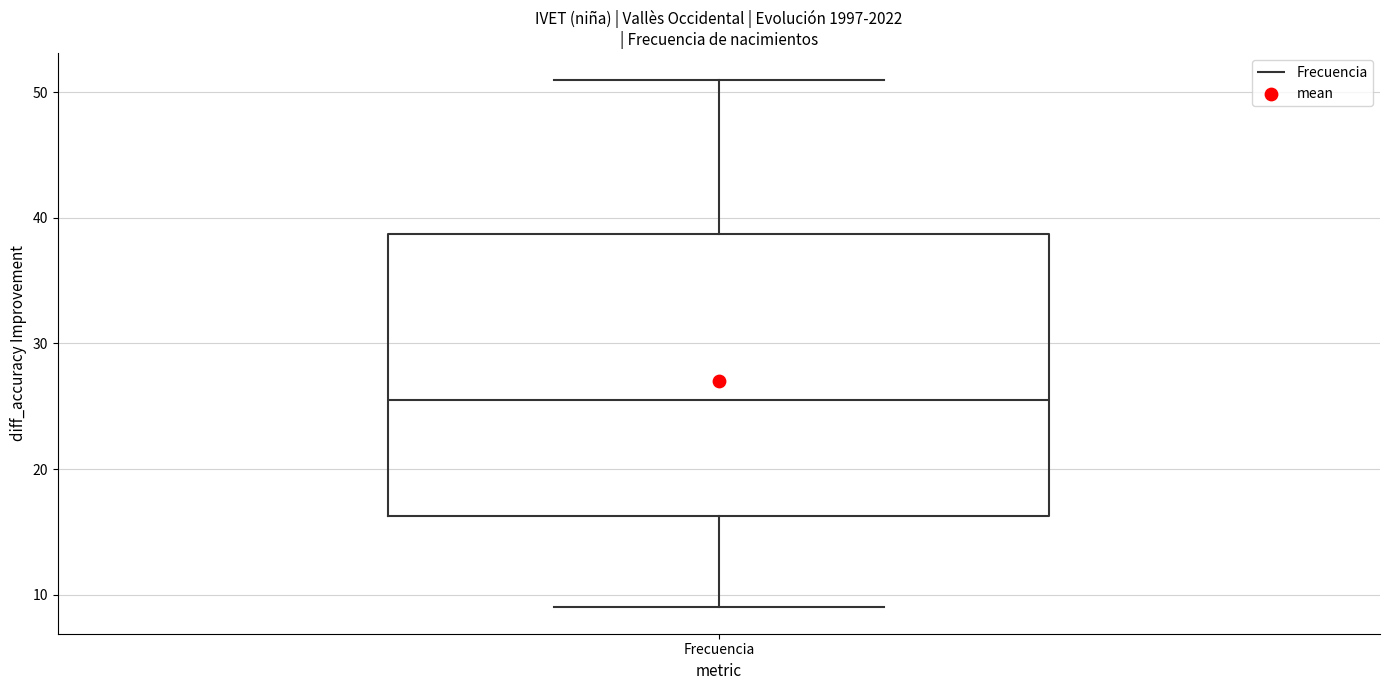

Read this box plot against the y-axis: the position of the median line, the range covered by the box, and the ends of both whiskers. The values are not printed on the chart, so give them approximately, as read against the axis.

median 26, box 16 to 39, whiskers 9 to 51